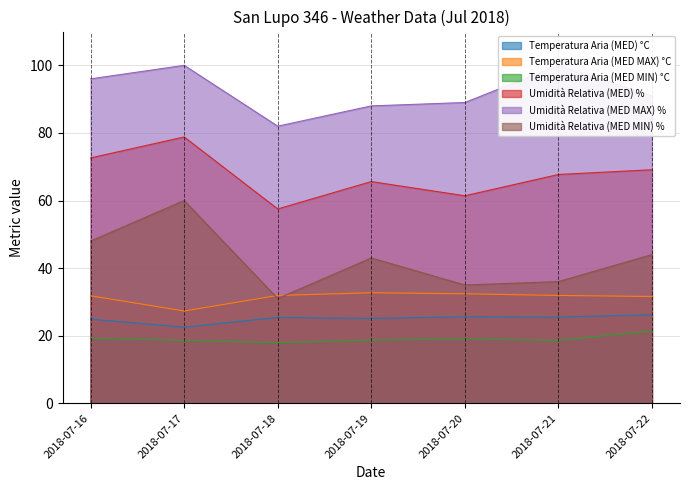

What is the total value across all series at 2018-07-18?

245.7